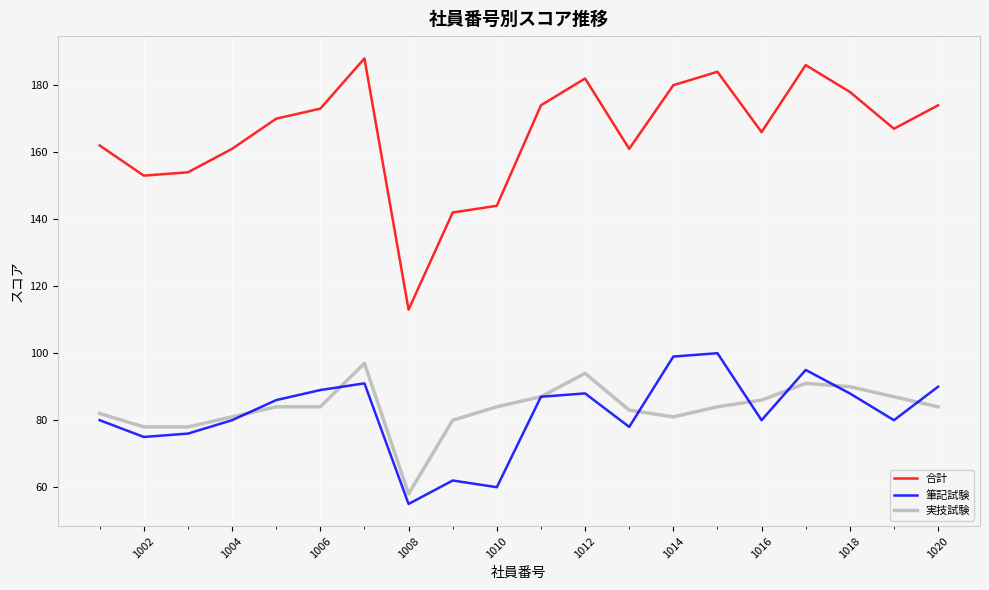

At how many categories does at least one series exceed 78?

20